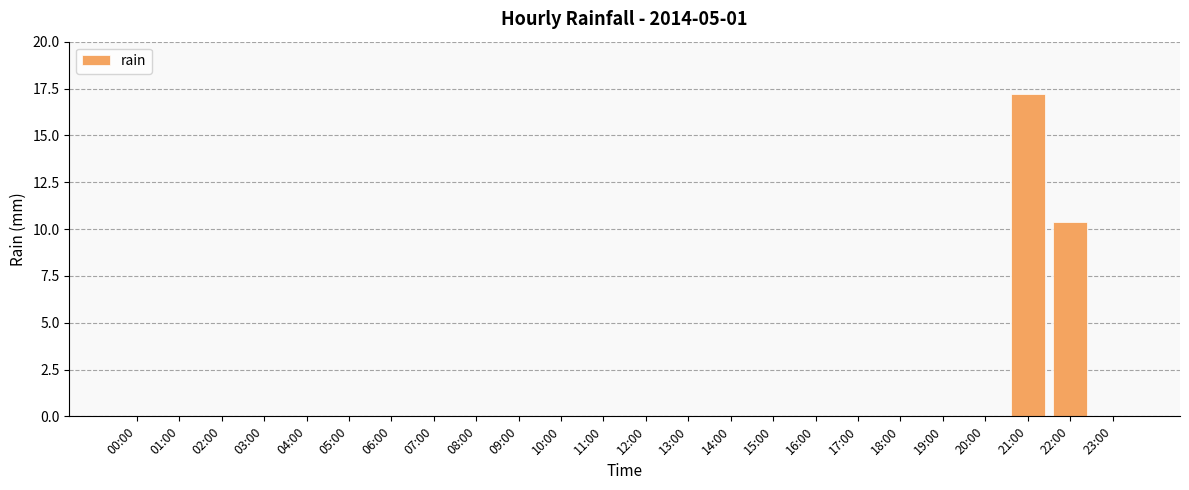

Reading left to right, list all the values displayed in this chart.

00:00=0.0	01:00=0.0	02:00=0.0	03:00=0.0	04:00=0.0	05:00=0.0	06:00=0.0	07:00=0.0	08:00=0.0	09:00=0.0	10:00=0.0	11:00=0.0	12:00=0.0	13:00=0.0	14:00=0.0	15:00=0.0	16:00=0.0	17:00=0.0	18:00=0.0	19:00=0.0	20:00=0.0	21:00=17.2	22:00=10.4	23:00=0.0